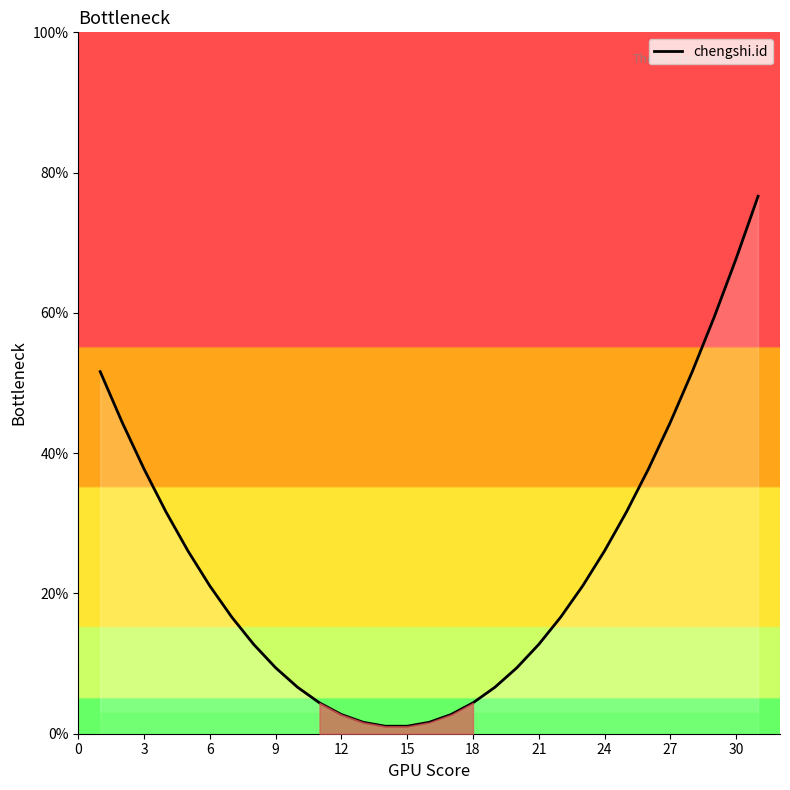

True or false: the data has more than 2 interior local peaks.

False